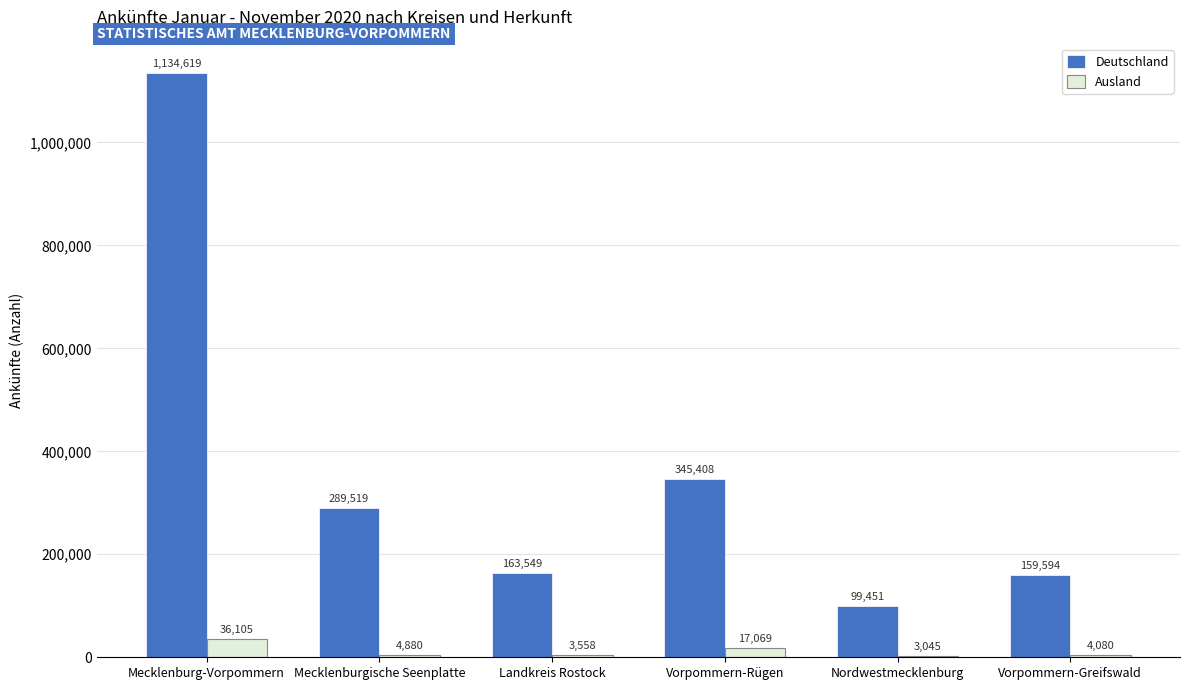

Which label corresponds to the largest value in the chart?

Mecklenburg-Vorpommern